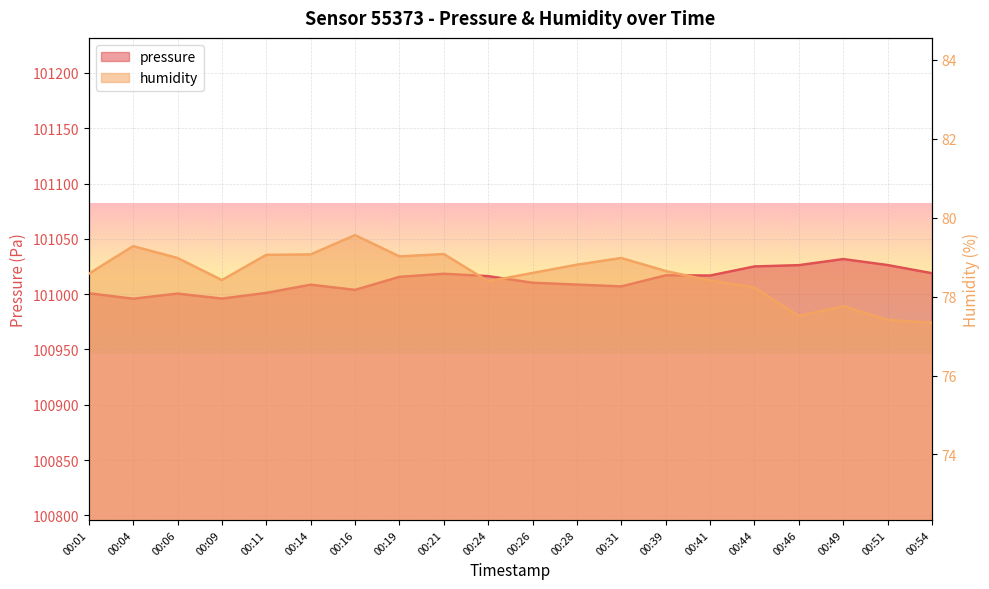

What are all the series names shown in the legend?

pressure, humidity